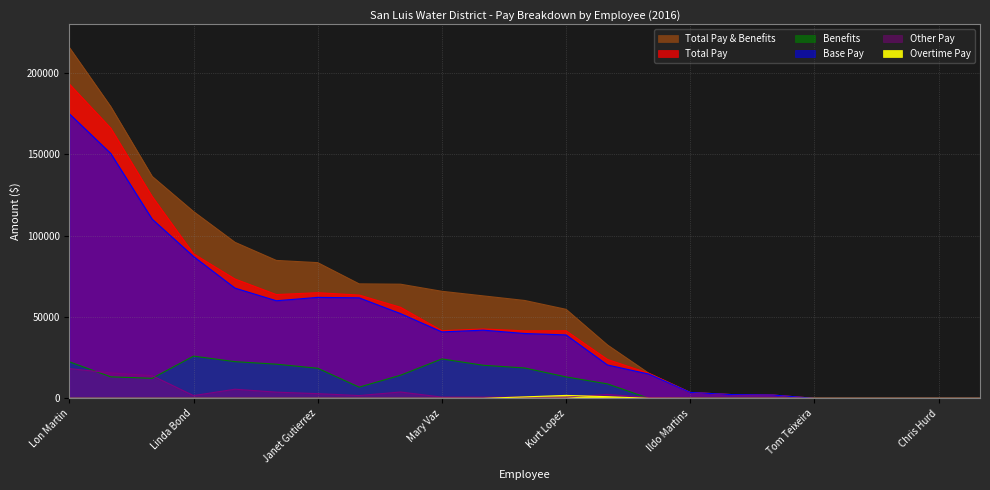

True or false: Total Pay and Overtime Pay cross at least once.

False